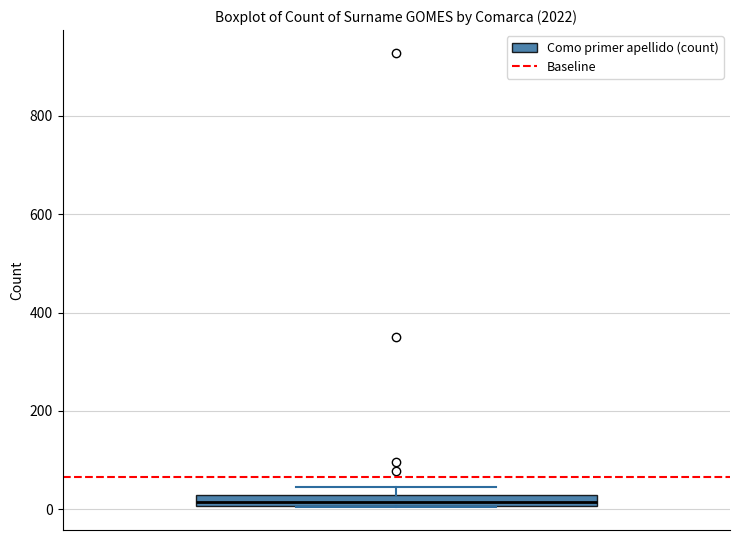

Where is the lower edge of the box on the y-axis? The values are not printed on the chart, so give them approximately, as read against the axis.

0